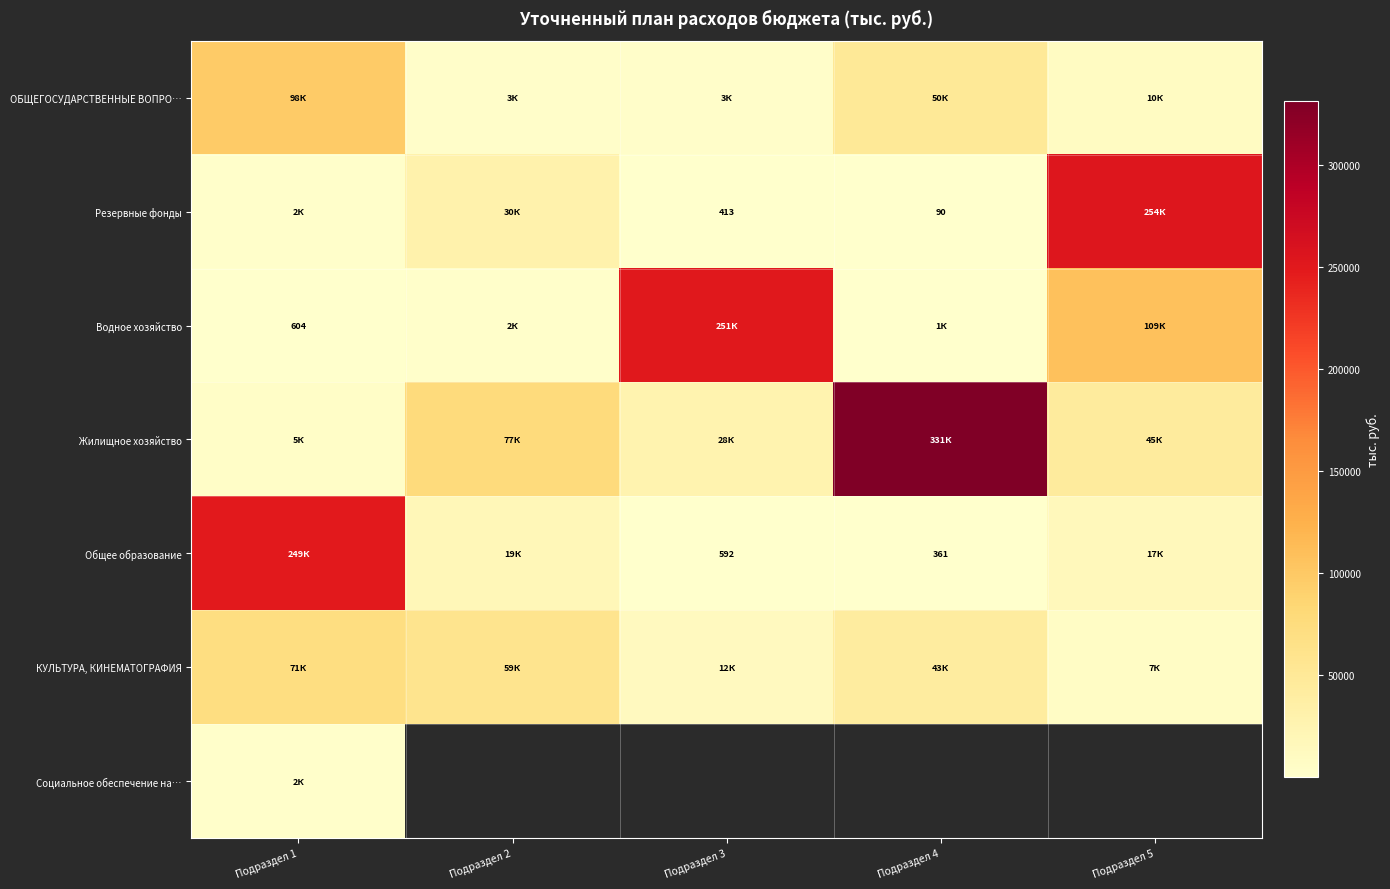

At how many categories does at least one series exceed 210819?

4